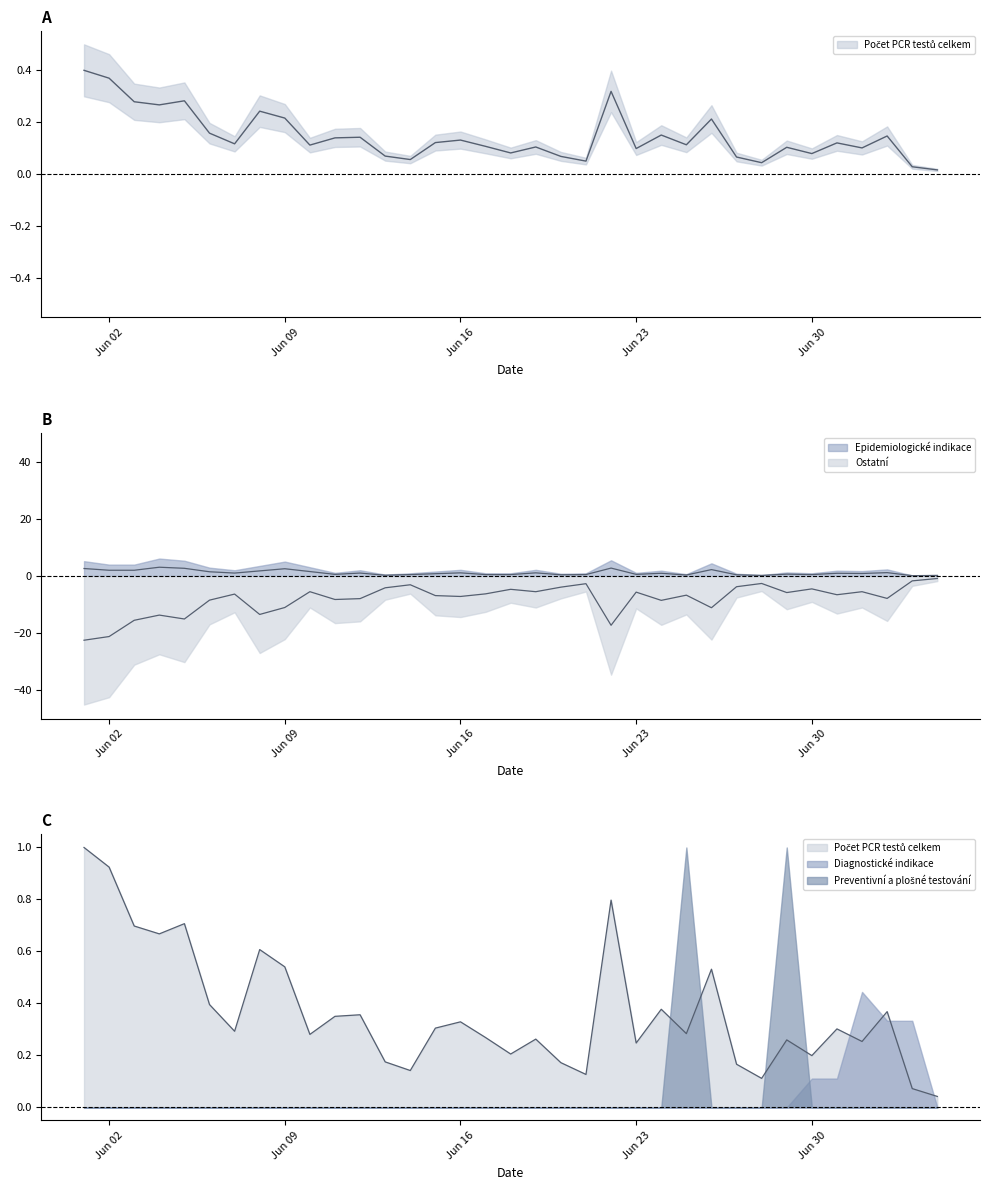

At which category is the sum across all series the highest?

05.07.2020